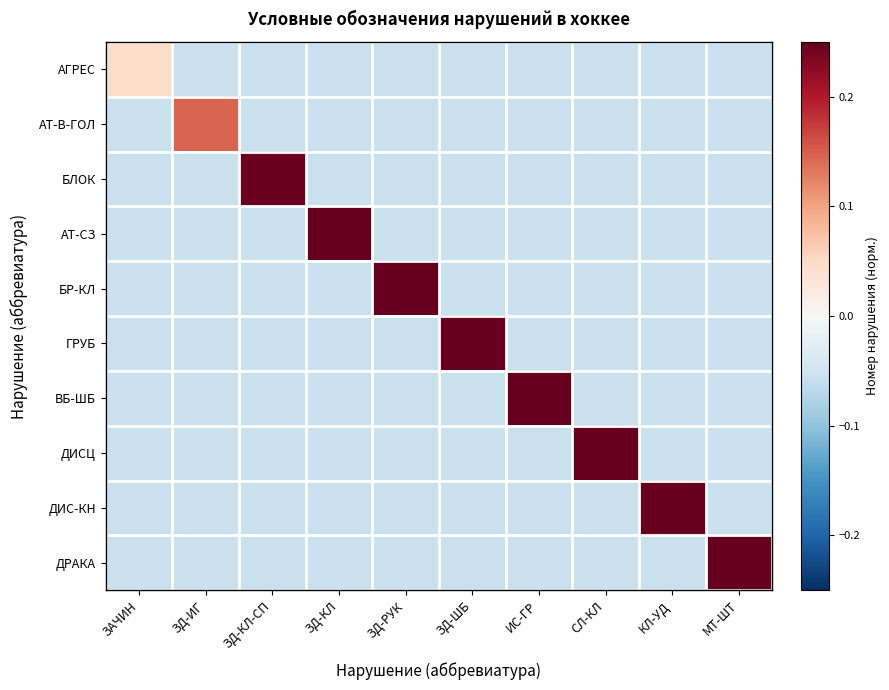

At how many categories does at least one series exceed 0?

10